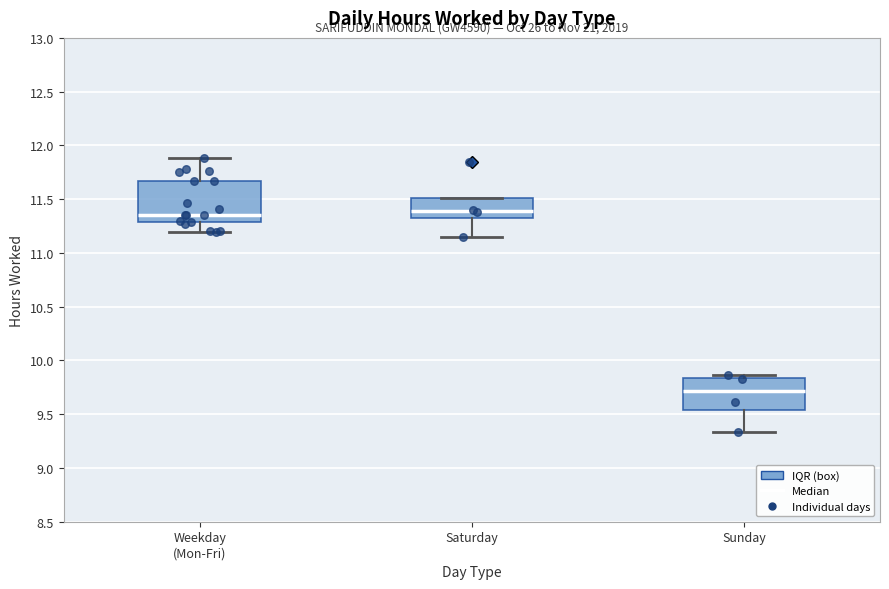

Comparing the boxes themselves (not the whiskers), which one is the tallest?

Weekday (Mon-Fri)